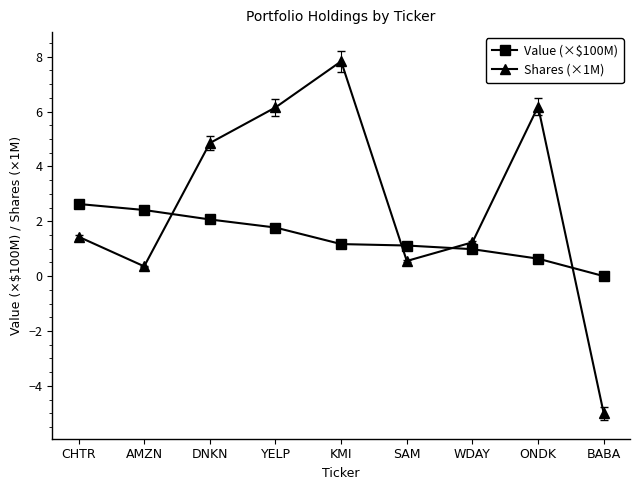

True or false: Value (×$100M) and Shares (×1M) intersect in this chart.

True